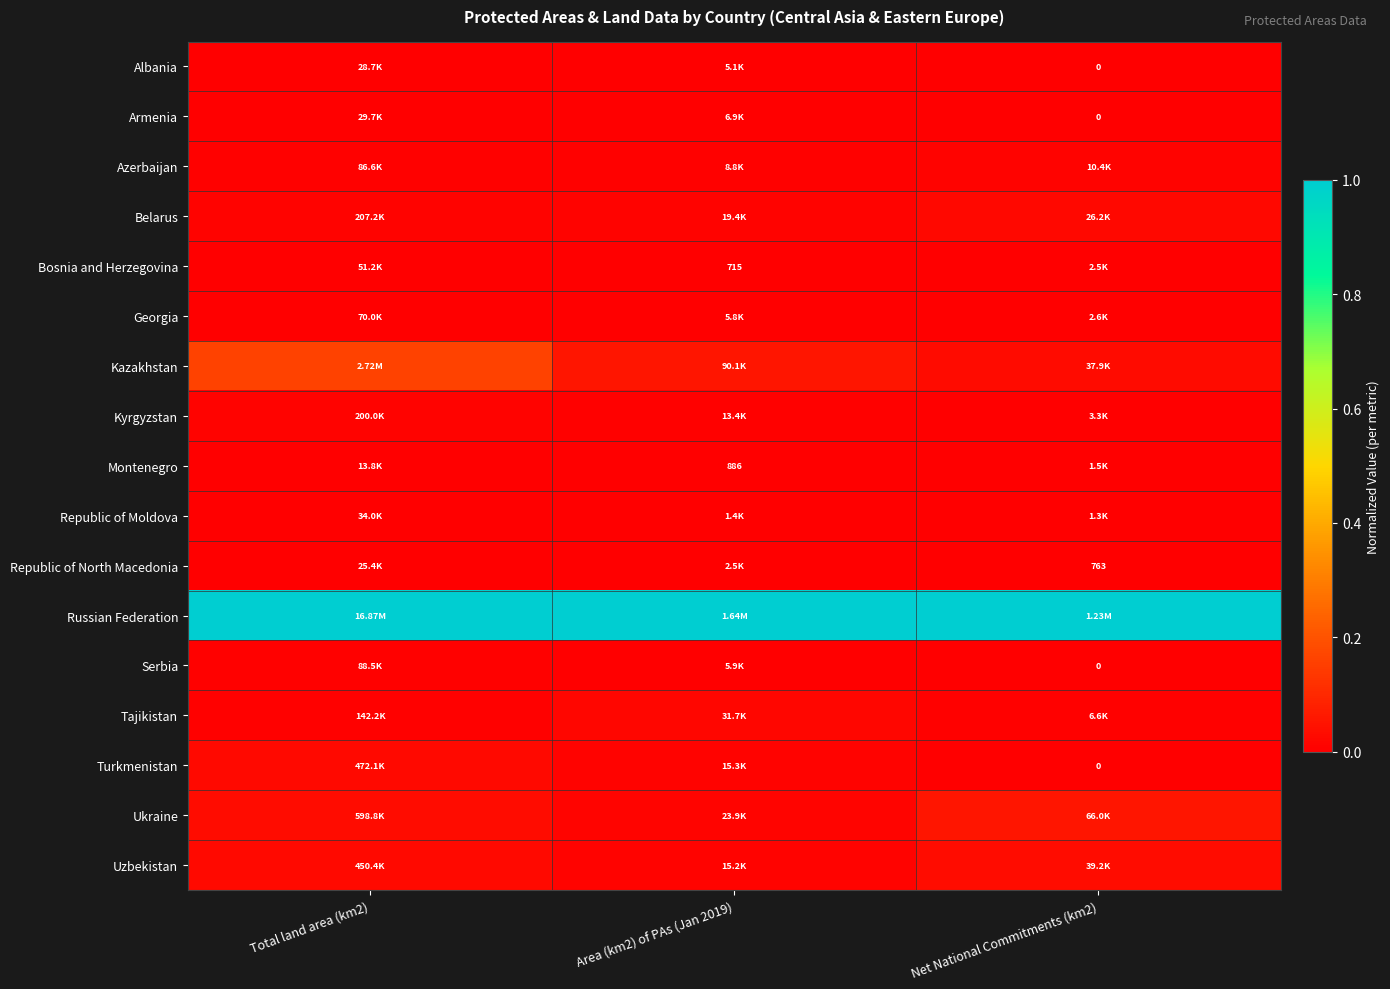

At which category does the chart reach its peak across all series?

Total land area (km2)